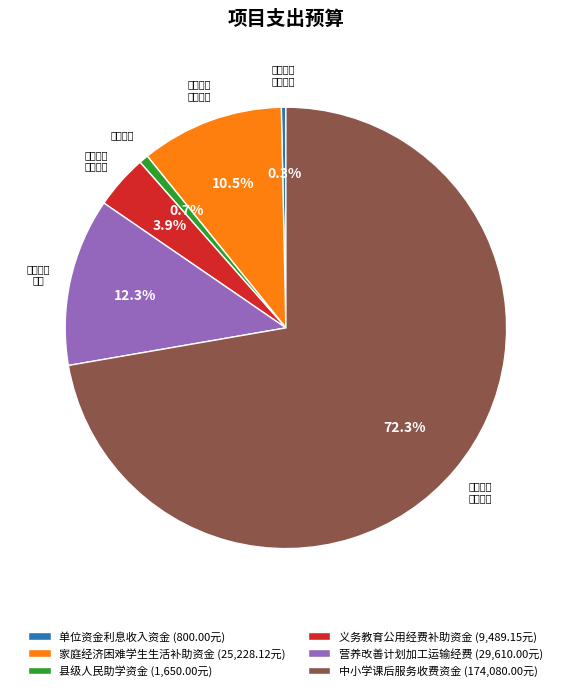

To the nearest percent, what is the difference between the largest and smallest slice percentages?

72%